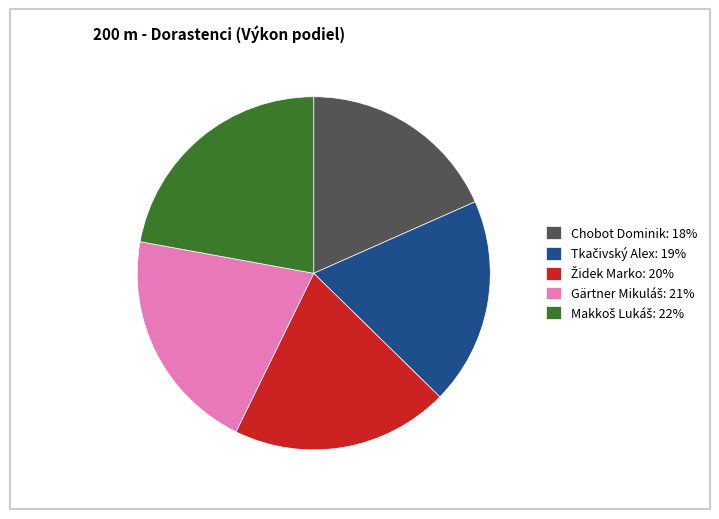

How many slices are in this pie chart?

5